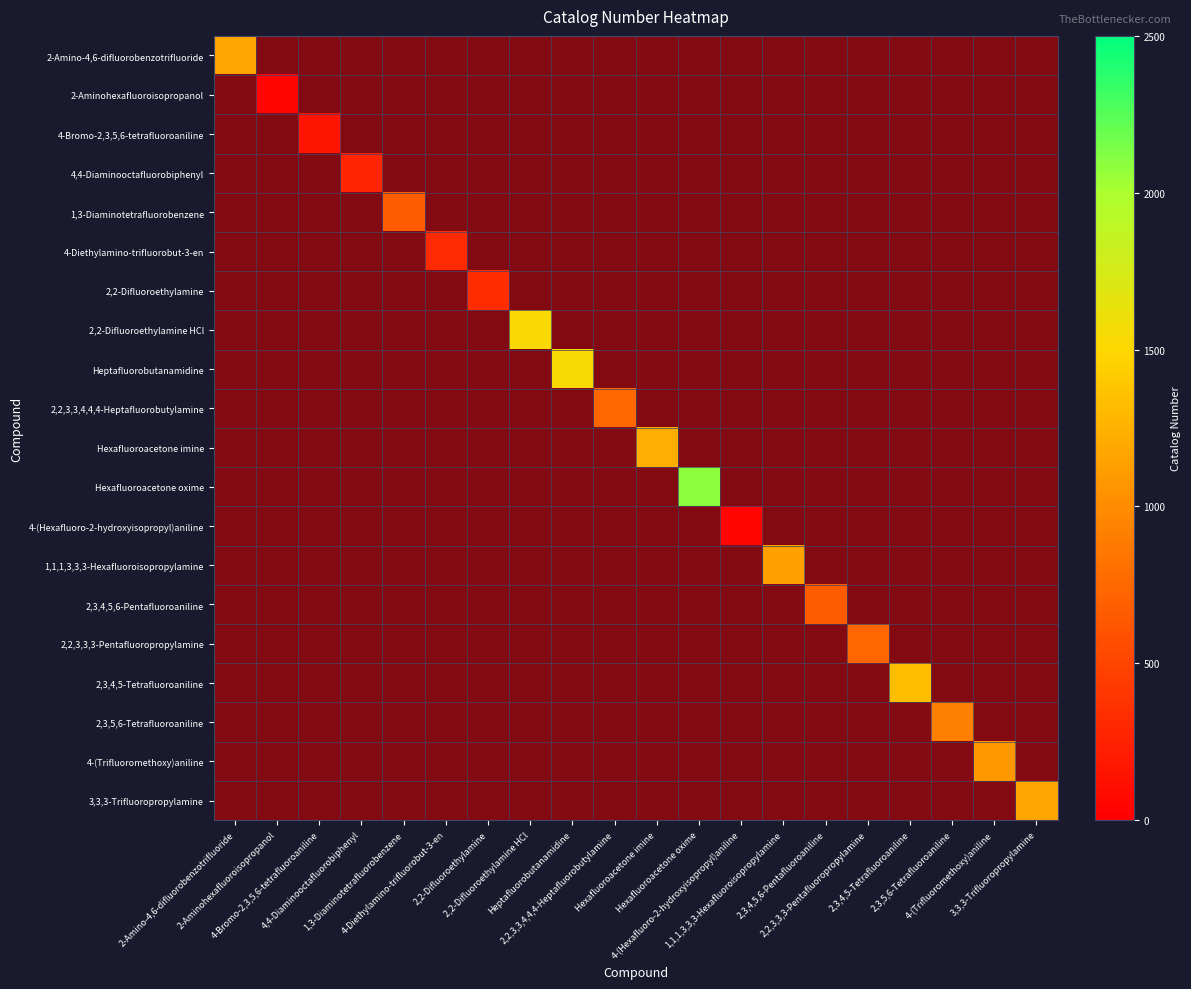

At which category is the sum across all series the highest?

Hexafluoroacetone oxime